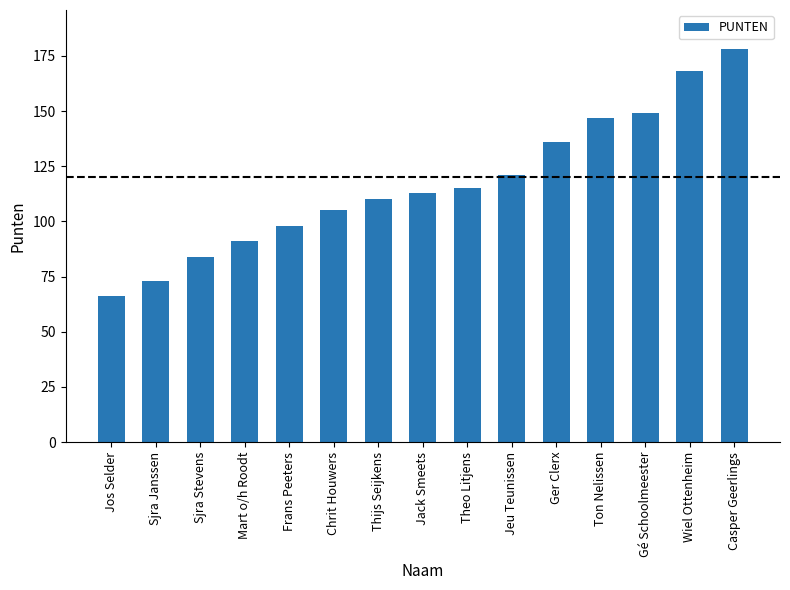

Rank the categories by value from highest to lowest.

Casper Geerlings, Wiel Ottenheim, Gé Schoolmeester, Ton Nelissen, Ger Clerx, Jeu Teunissen, Theo Litjens, Jack Smeets, Thijs Seijkens, Chrit Houwers, Frans Peeters, Mart o/h Roodt, Sjra Stevens, Sjra Janssen, Jos Selder